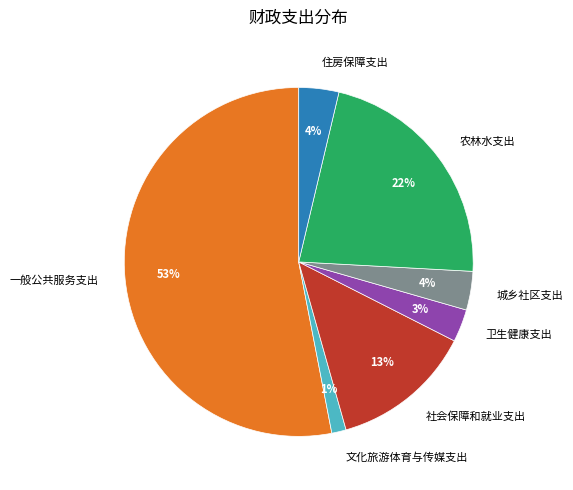

What is the majority slice?

一般公共服务支出